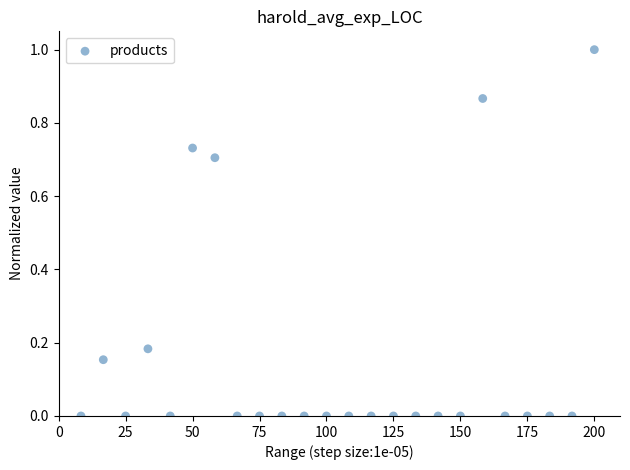

What is the range of X values (max minus min)?

191.7